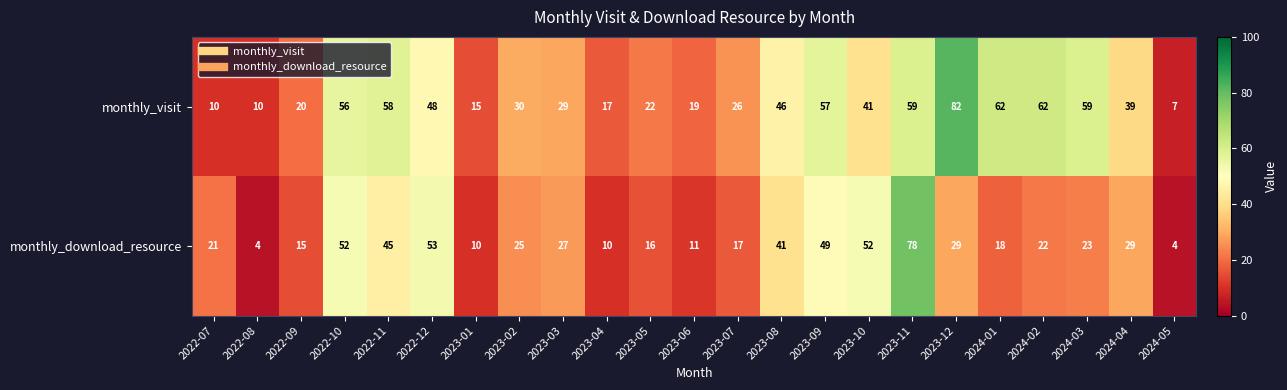

How many data points in monthly_download_resource are less than 23?

11